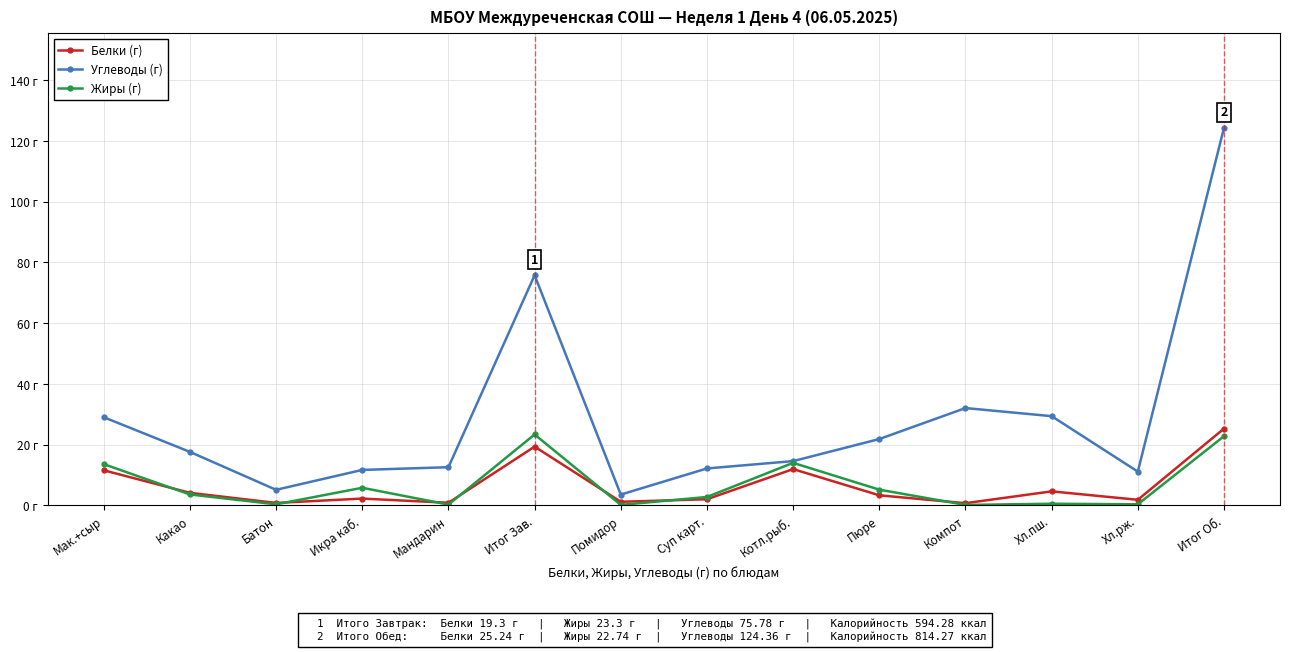

Which series has the largest total across all categories?

Углеводы (г)